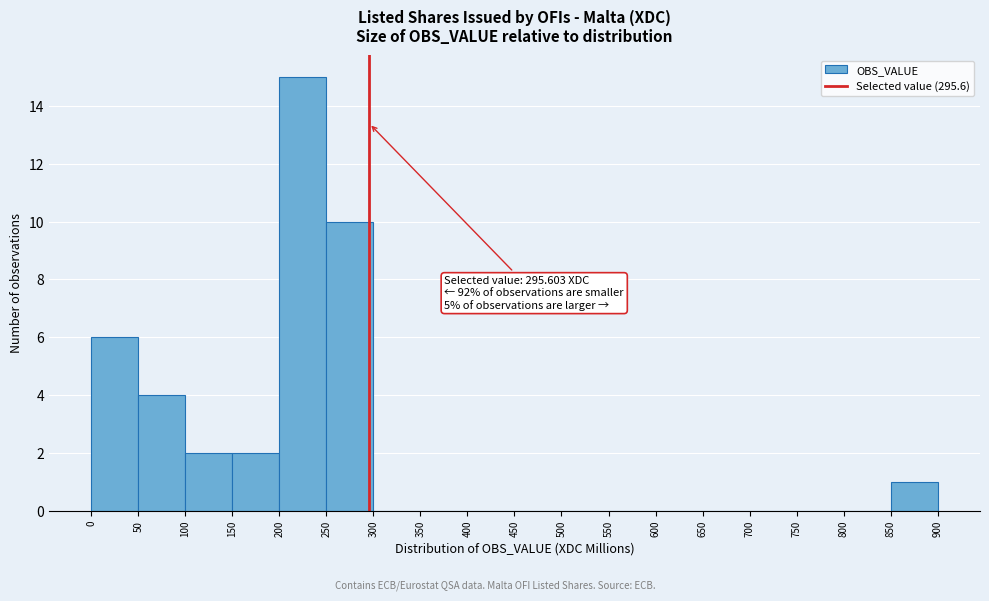

Which range on the x-axis has the tallest bar?

200 to 250